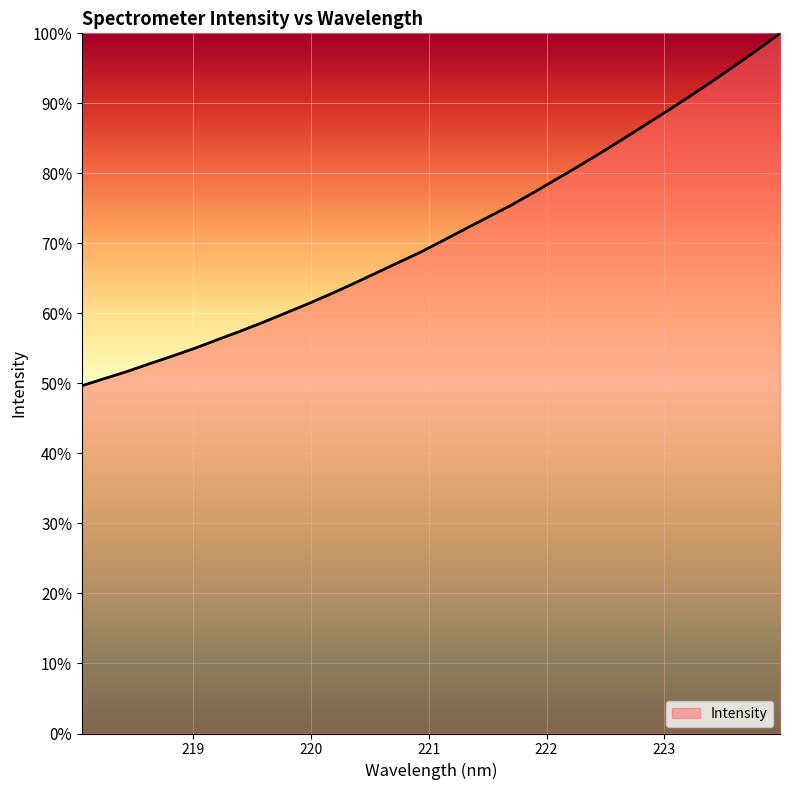

What is the minimum value shown in the chart?

49.7